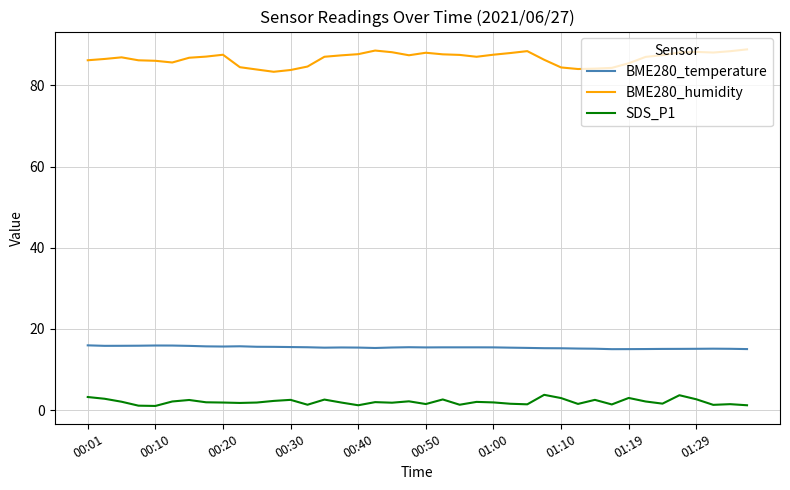

Which series has the largest total across all categories?

BME280_humidity